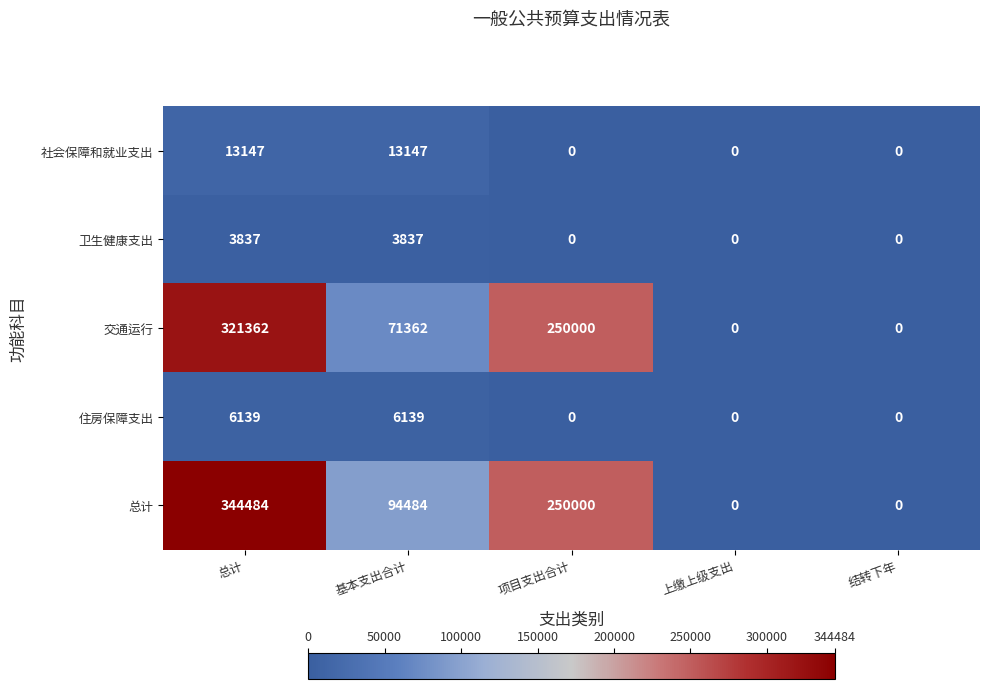

Is the value of 交通运行 at 总计 greater than the value of 住房保障支出 at 上缴上级支出?

Yes